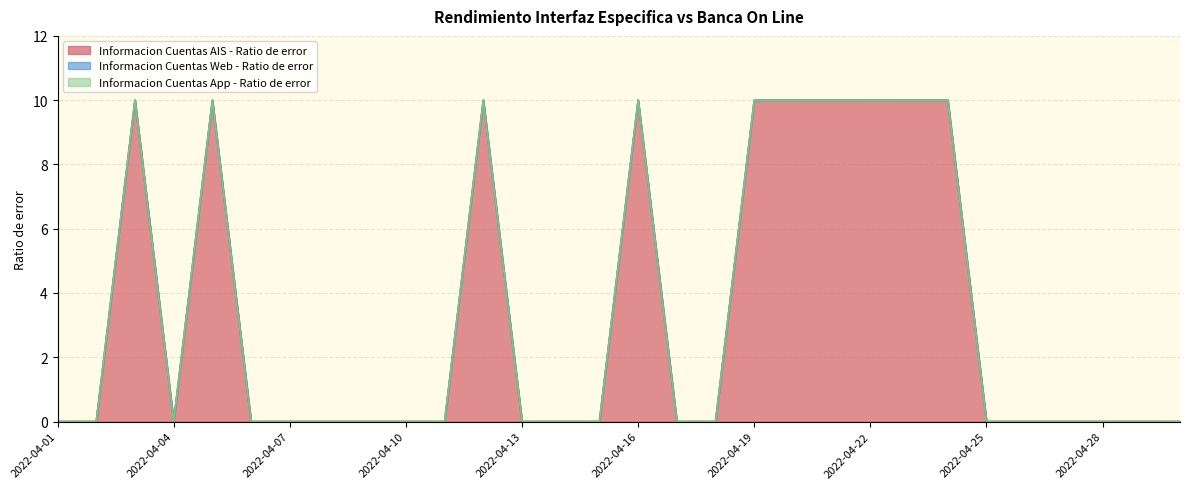

At 2022-04-04, list the series in order from smallest to largest.

Informacion Cuentas AIS - Ratio de error, Informacion Cuentas Web - Ratio de error, Informacion Cuentas App - Ratio de error